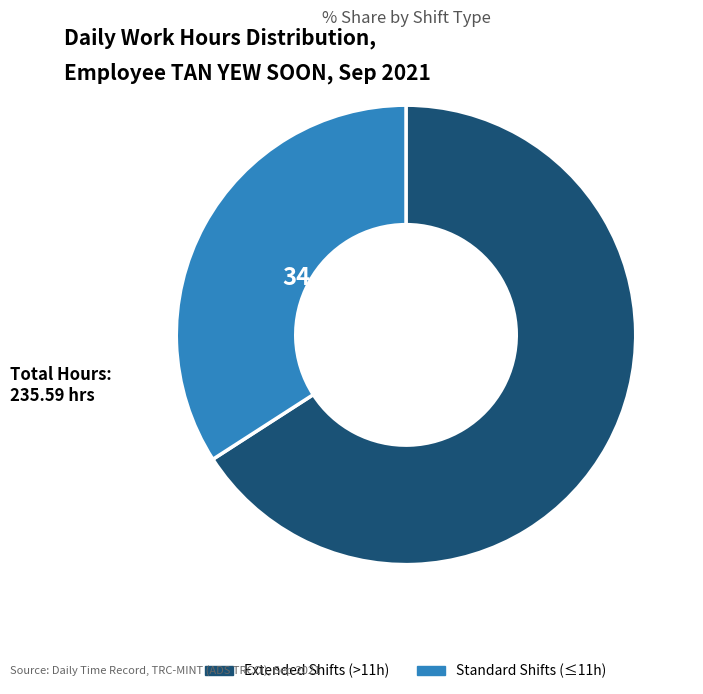

Which slice is the largest?

Extended Shifts (>11h)